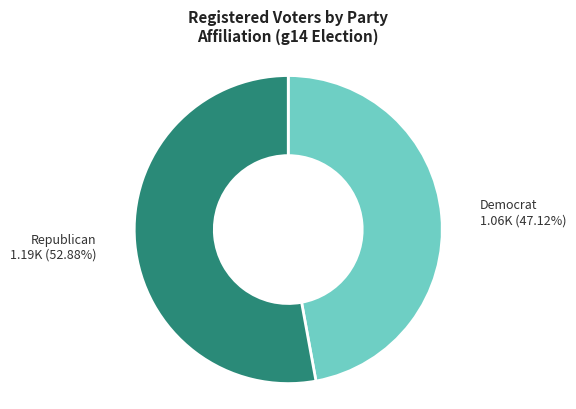

Does any single category account for the majority?

Yes